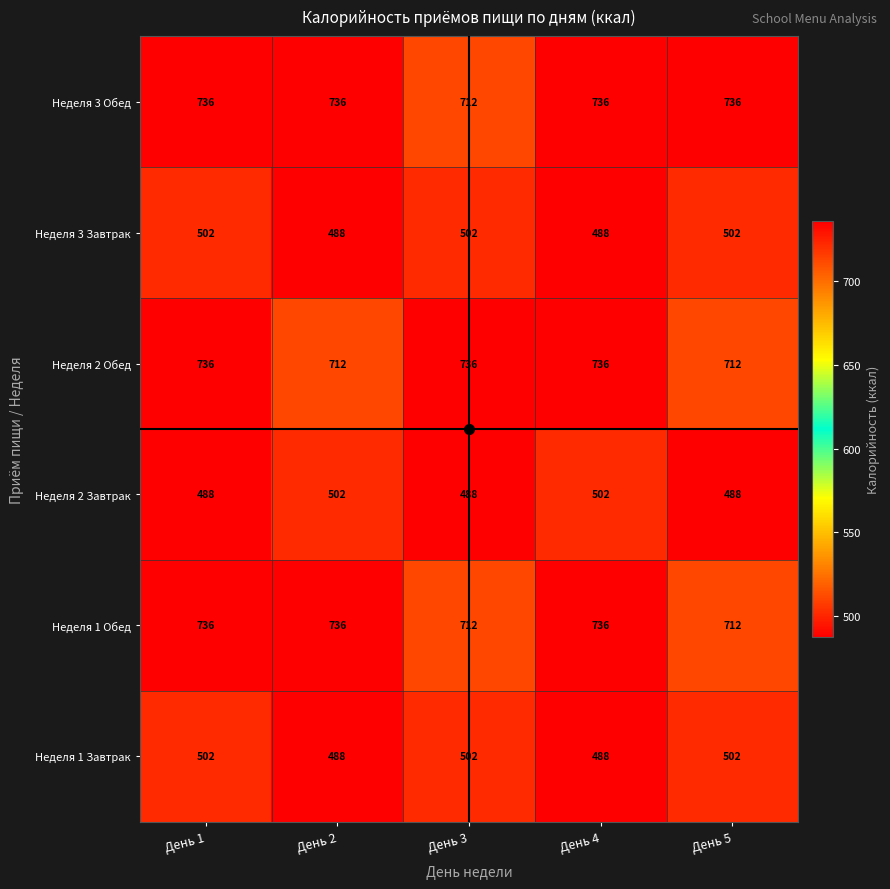

What is the highest value of the Неделя 2 Завтрак series?

502